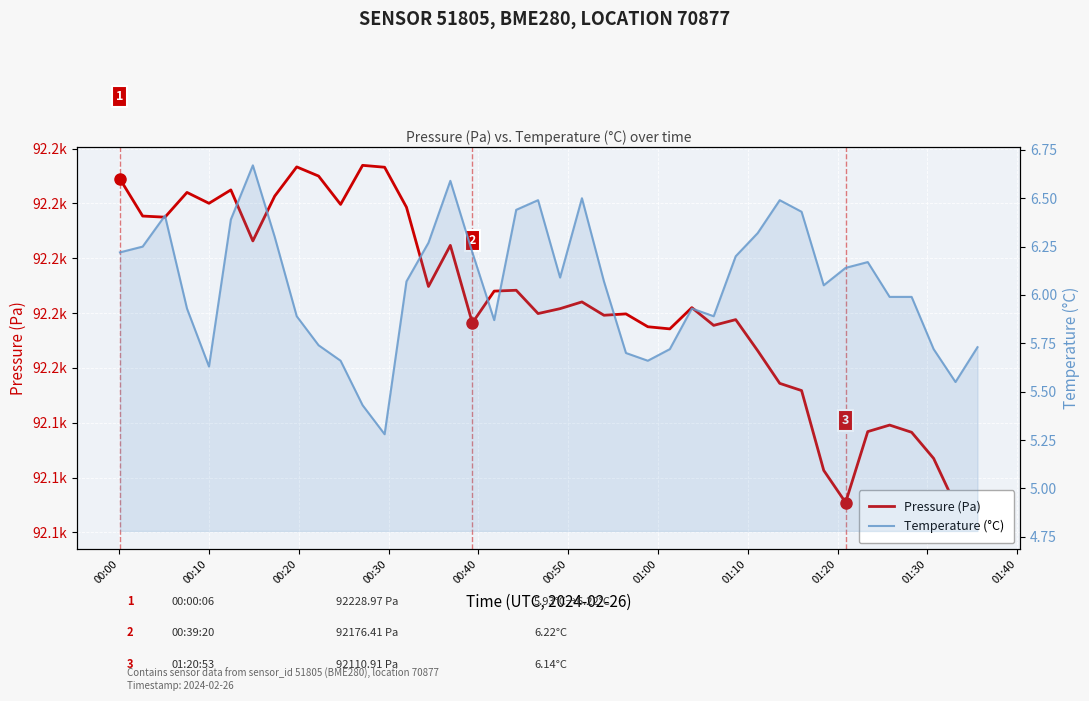

At which label does Temperature (°C) first exceed 6?

00:00